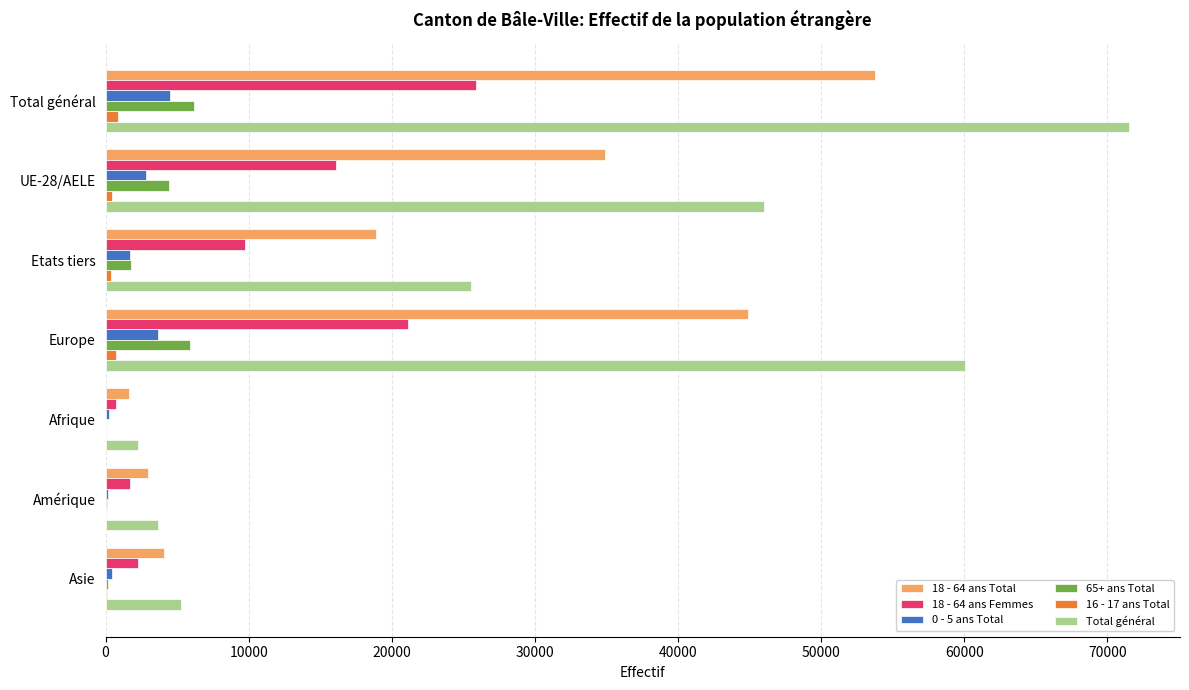

What is the greatest value displayed?

71502